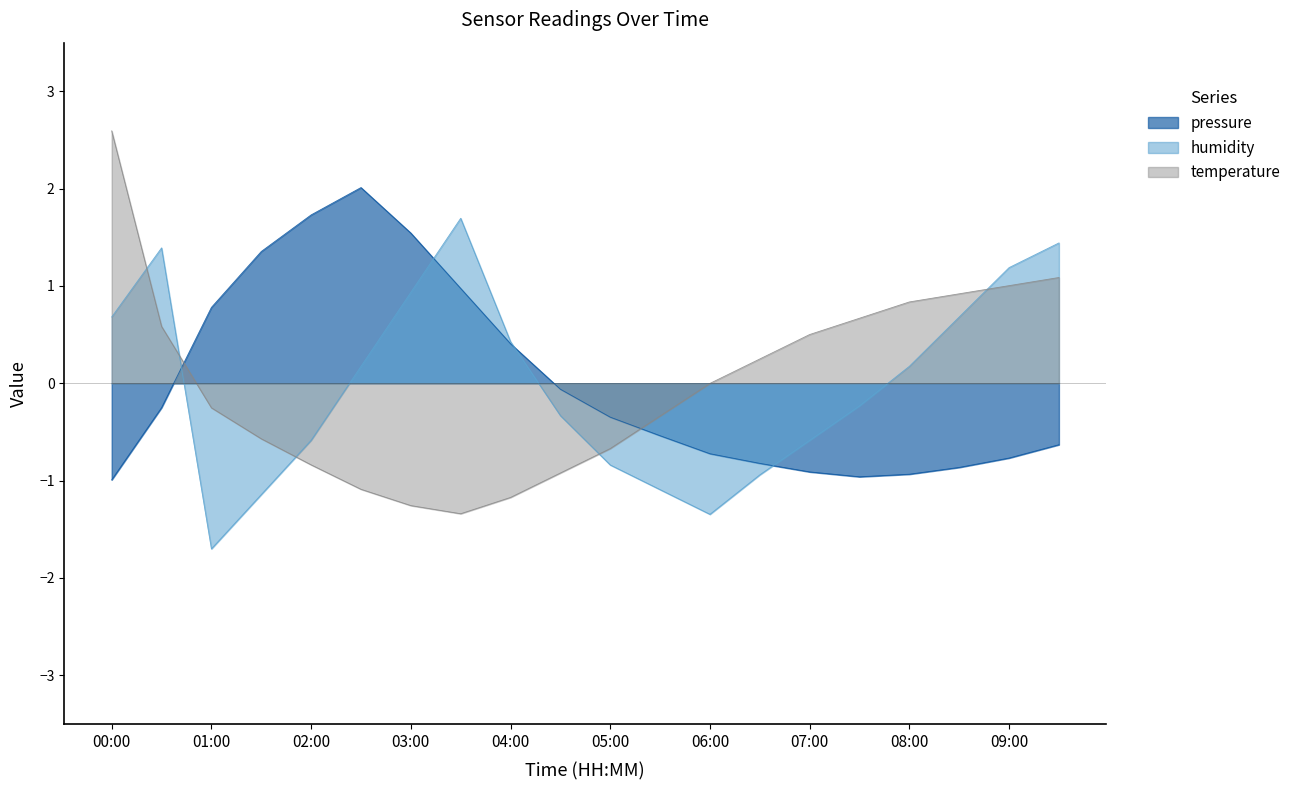

What position from the left is 07:00?

15